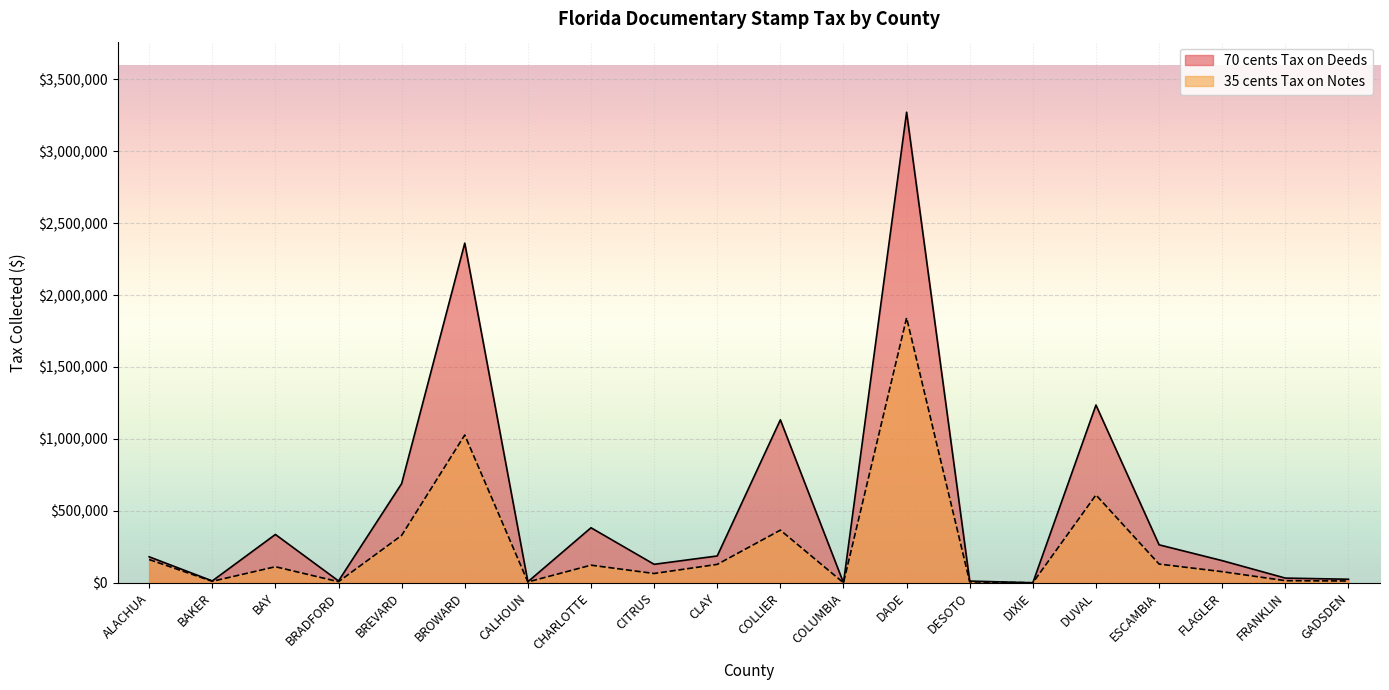

In 70 cents Tax on Deeds, how many points are lower than both neighbors (excluding endpoints)?

6